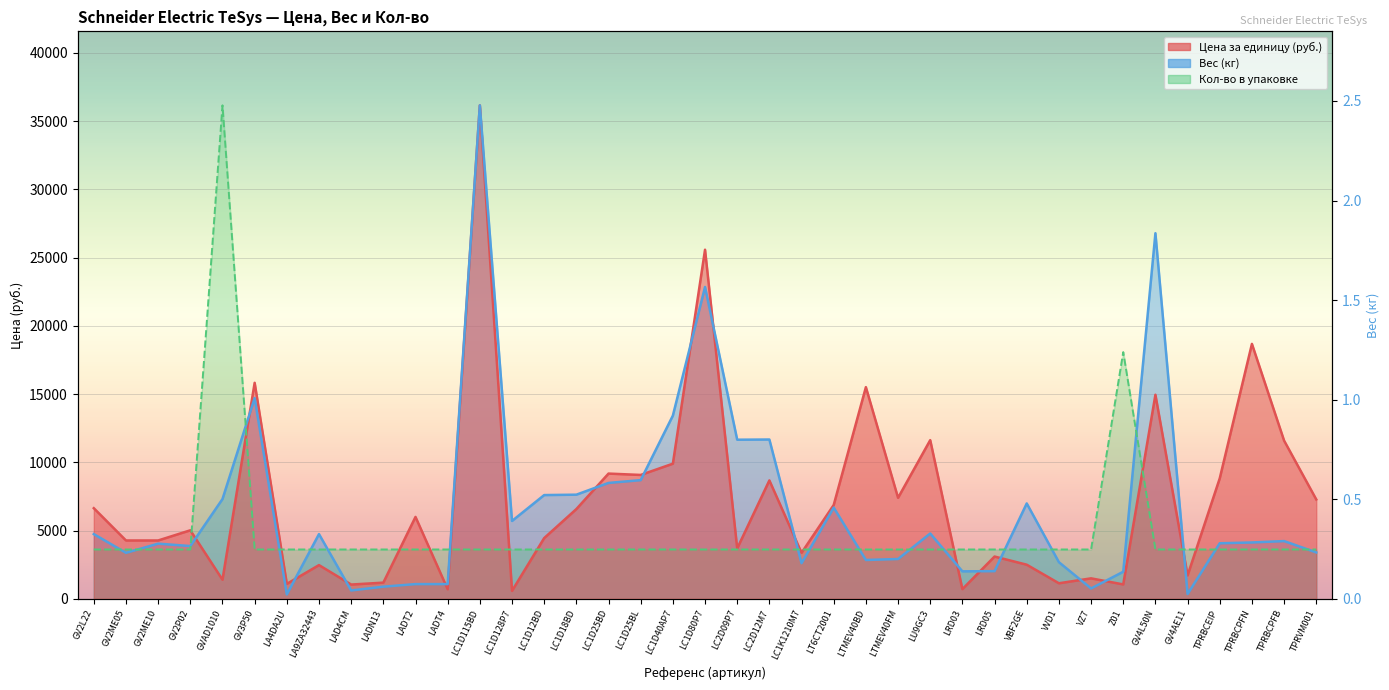

What is the label of the 37th point from the right?

GV2ME10